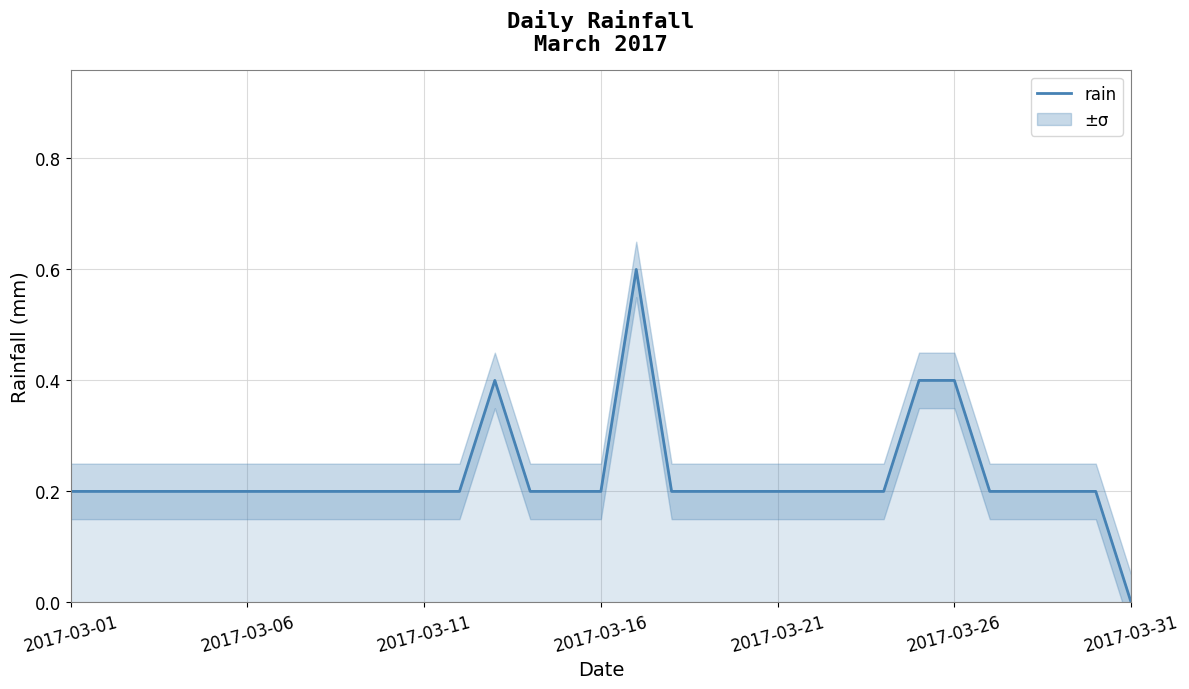

Reading left to right, list all the values displayed in this chart.

0.2	0.2	0.2	0.2	0.2	0.2	0.2	0.2	0.2	0.2	0.2	0.2	0.4	0.2	0.2	0.2	0.6	0.2	0.2	0.2	0.2	0.2	0.2	0.2	0.4	0.4	0.2	0.2	0.2	0.2	0.0